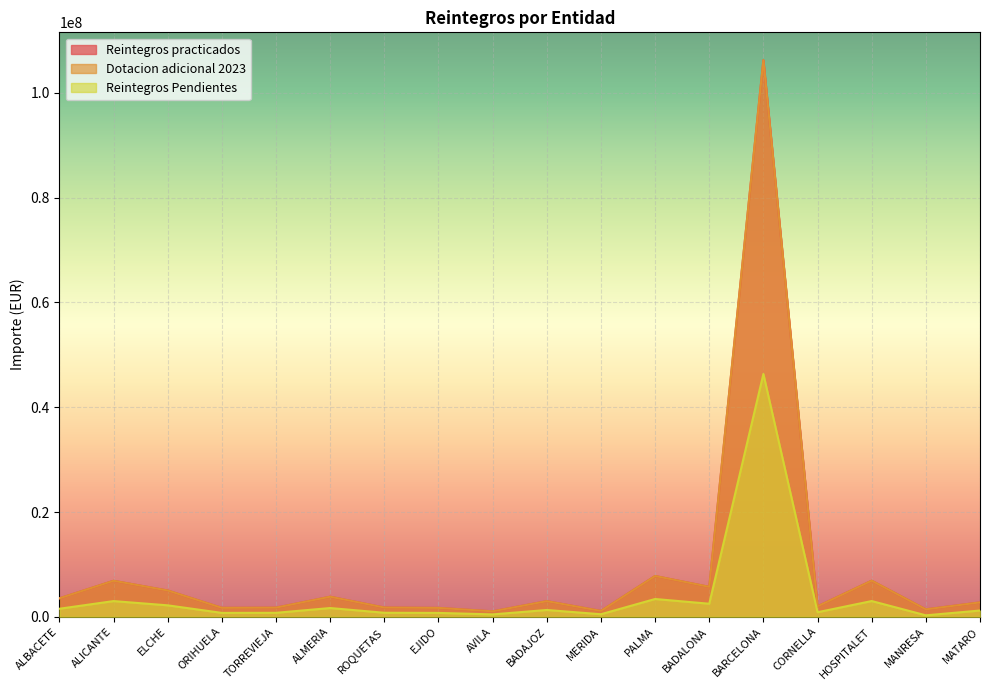

Which series has the largest range (max minus min)?

Reintegros practicados